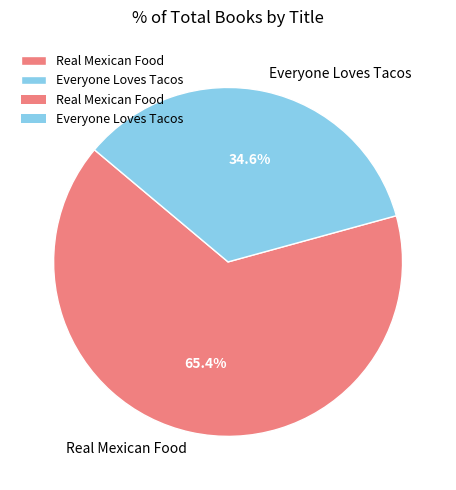

Which slice is the largest?

Real Mexican Food